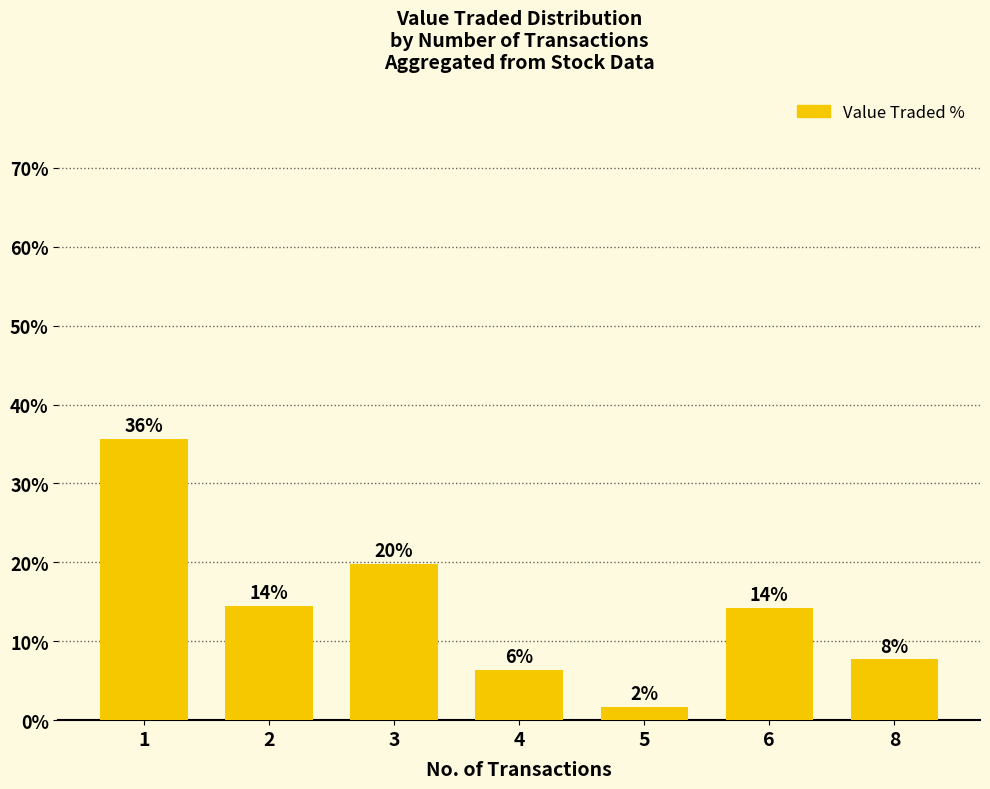

At which category does the chart reach its peak across all series?

1